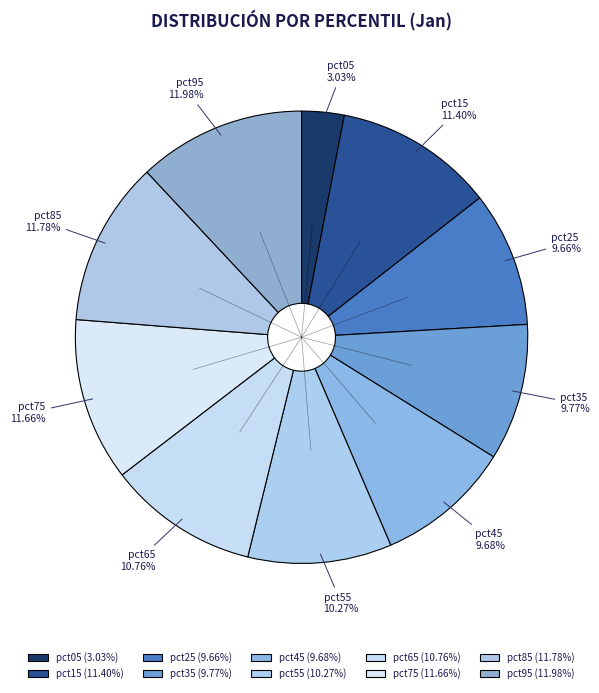

Count the number of slices in the pie.

10